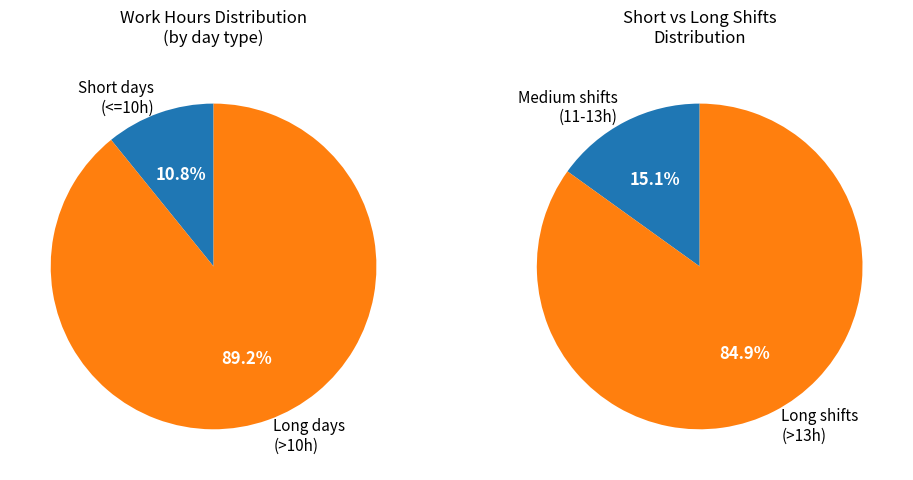

Is it true that Sat 21 is 1% of the pie?

False